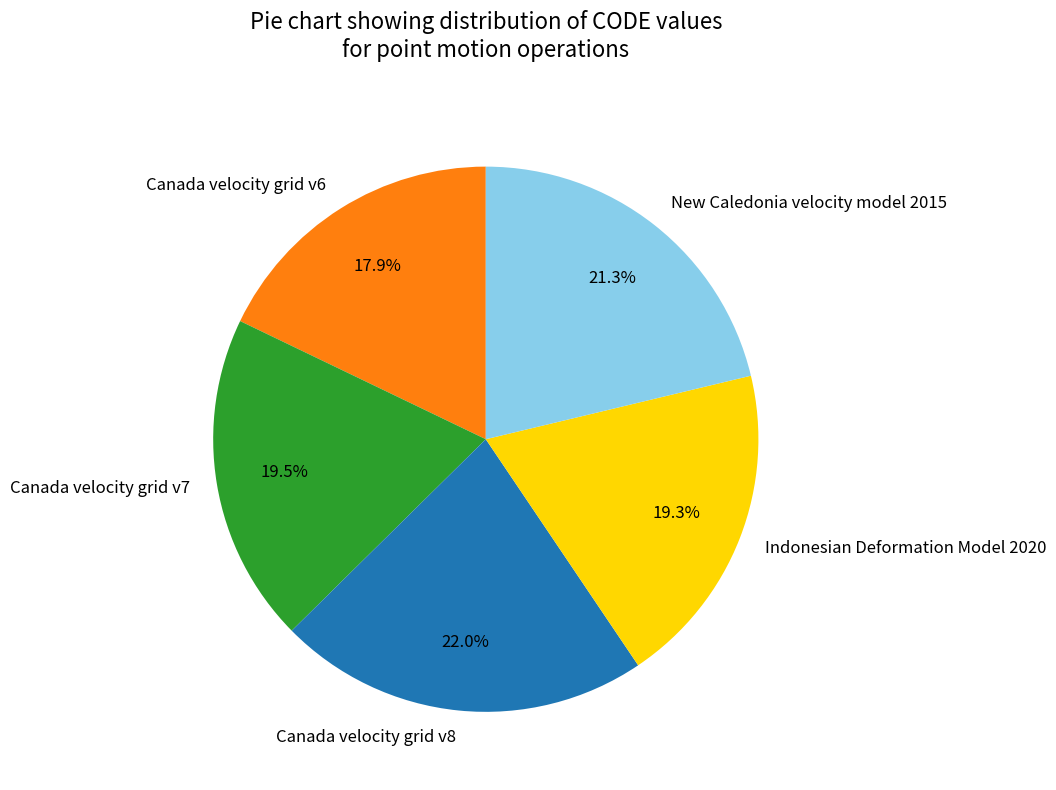

What percentage is NOT represented by New Caledonia velocity model 2015?

78.7%